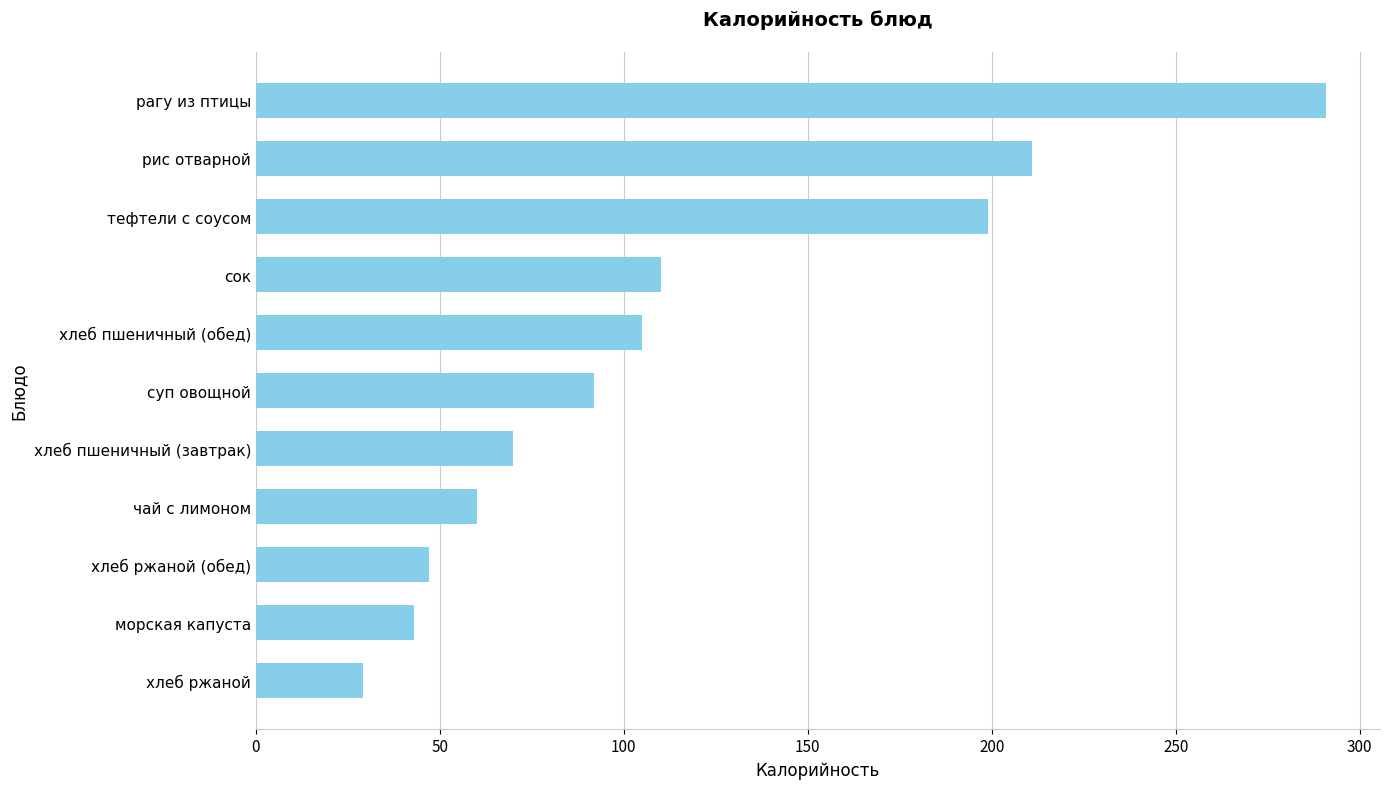

What is the maximum value shown in the chart?

291